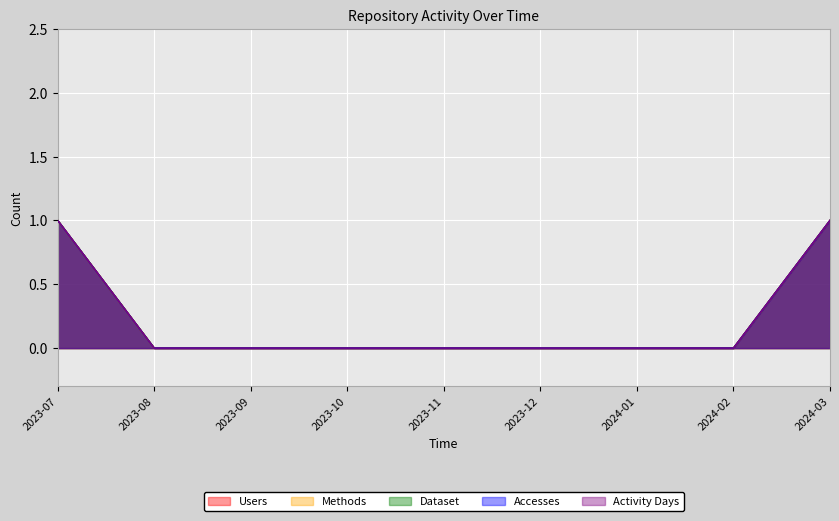

Is the value of Activity Days at 2023-12 greater than the value of Users at 2023-08?

No